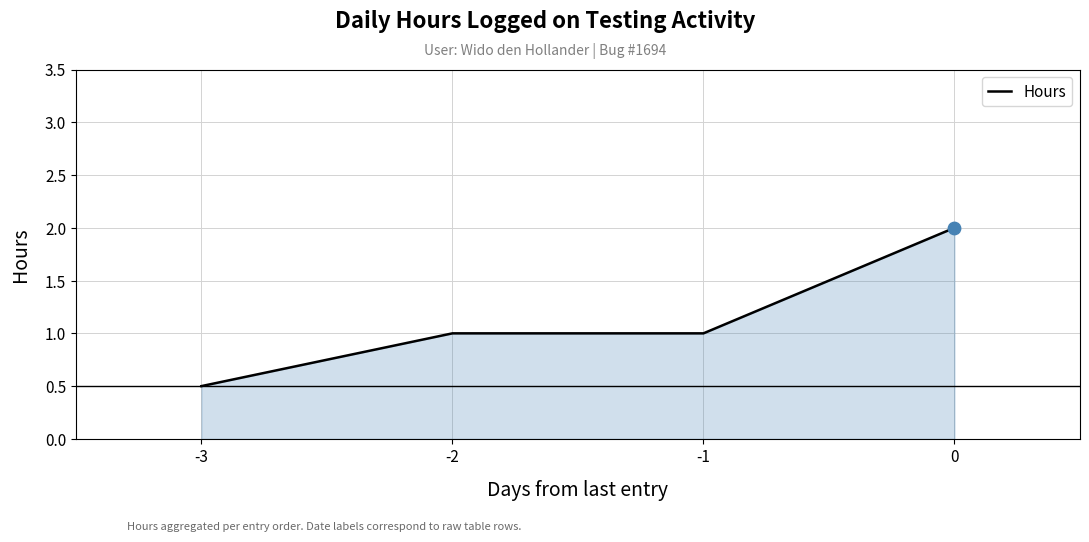

What is the ratio of the value at 0 to the value at -1?

2.0